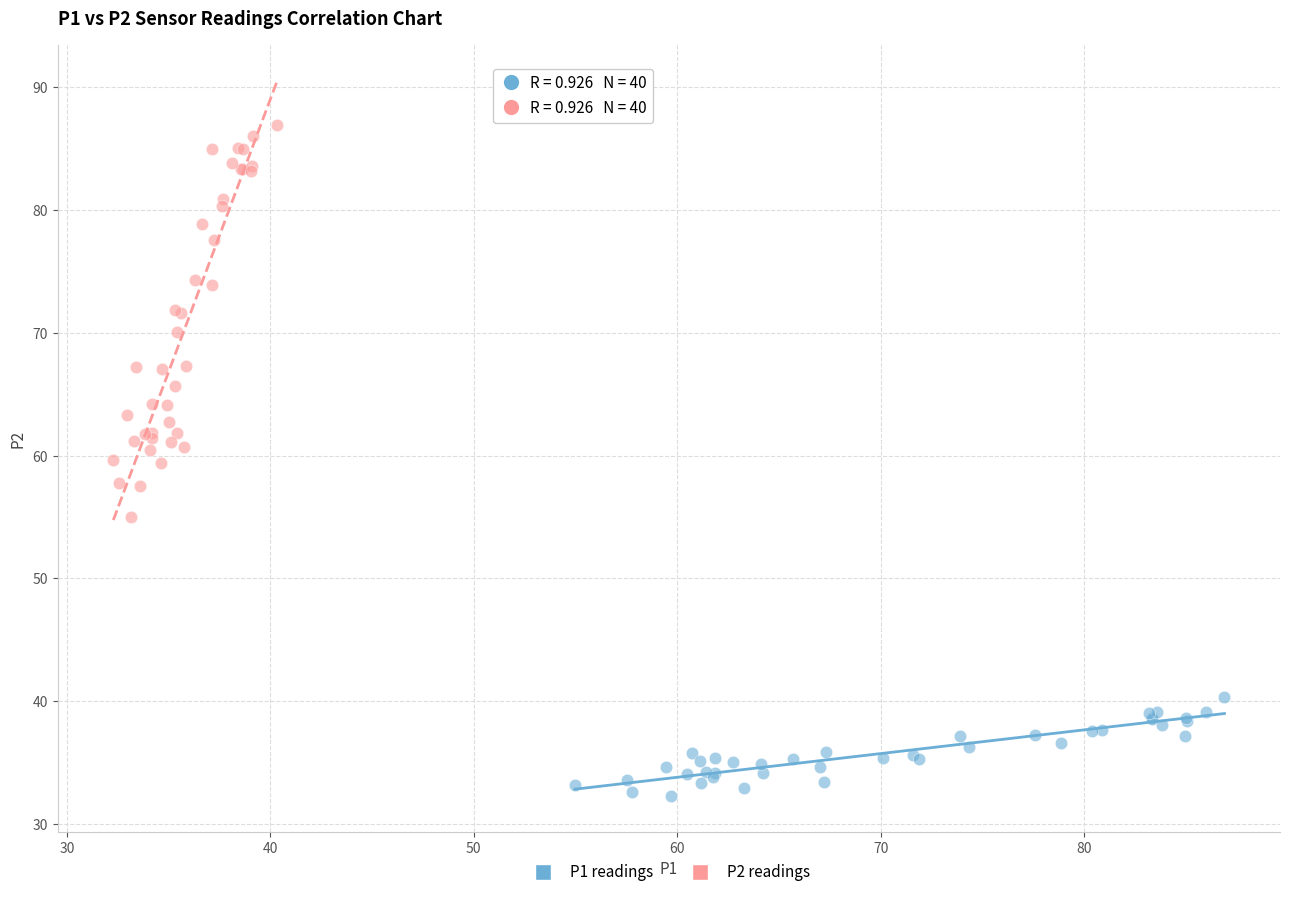

Which series contains the highest Y value?

P2 readings